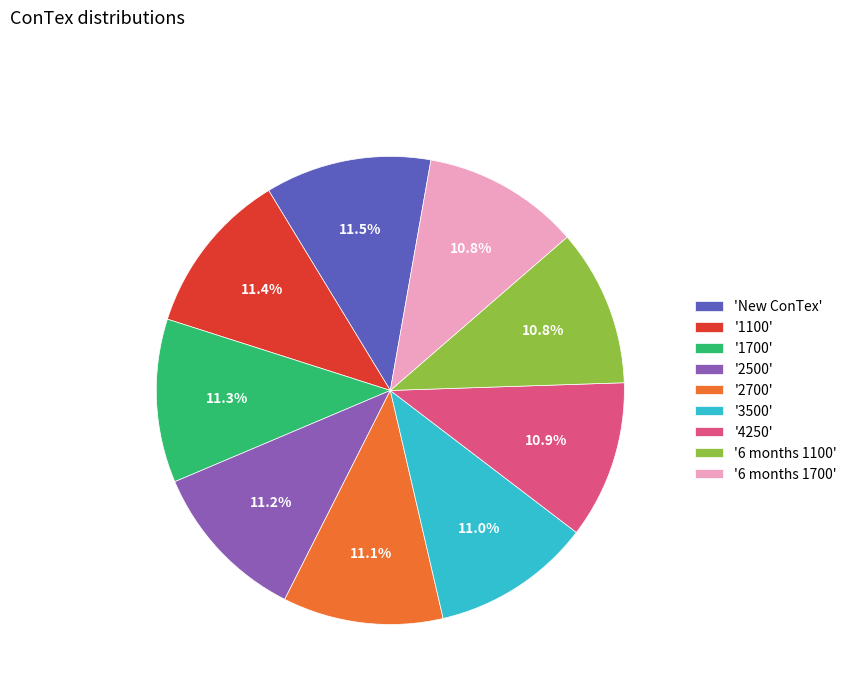

What portion of the pie excludes '1100'?

88.6%